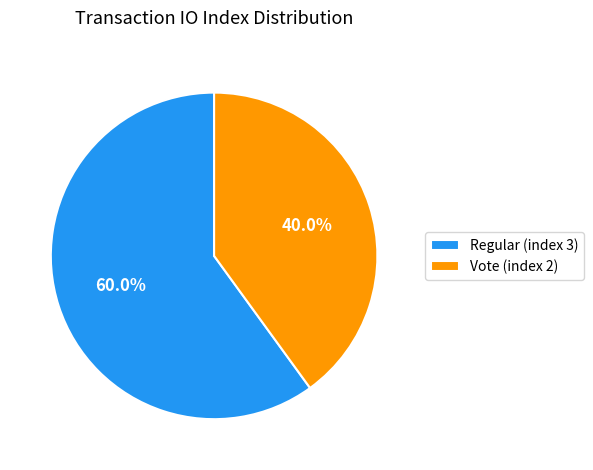

To the nearest percent, what is the combined percentage of Vote (index 2) and Regular (index 3)?

100%